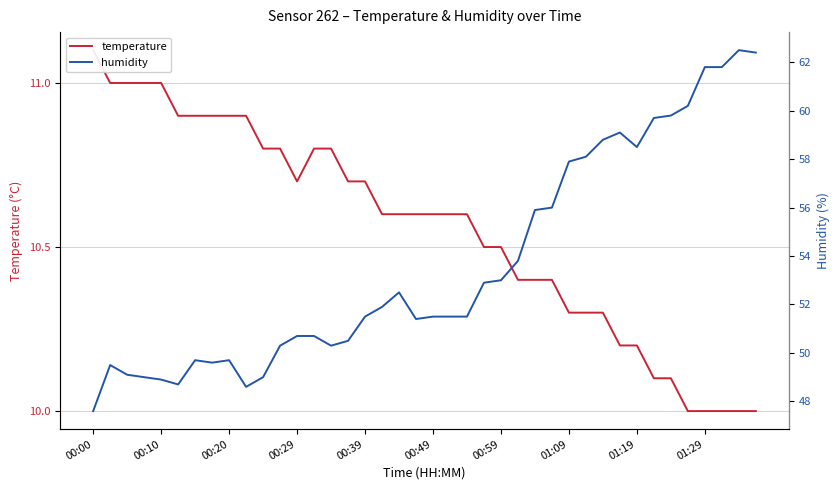

True or false: temperature and humidity intersect in this chart.

False